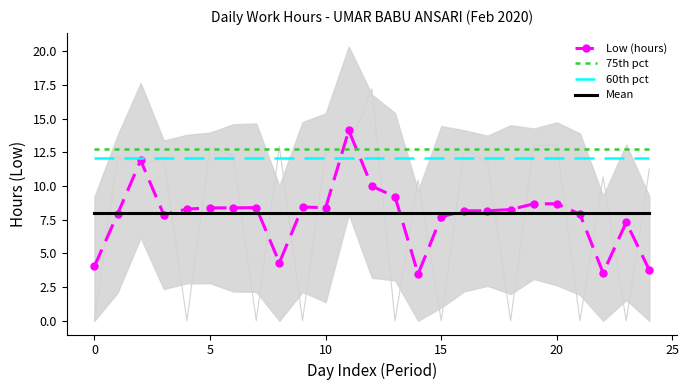

True or false: 75th pct and Mean cross at least once.

False